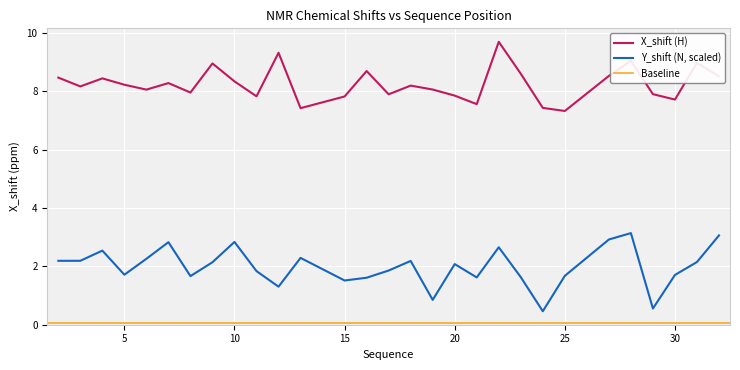

True or false: Y_shift has a value of 1.9 at 17.

True